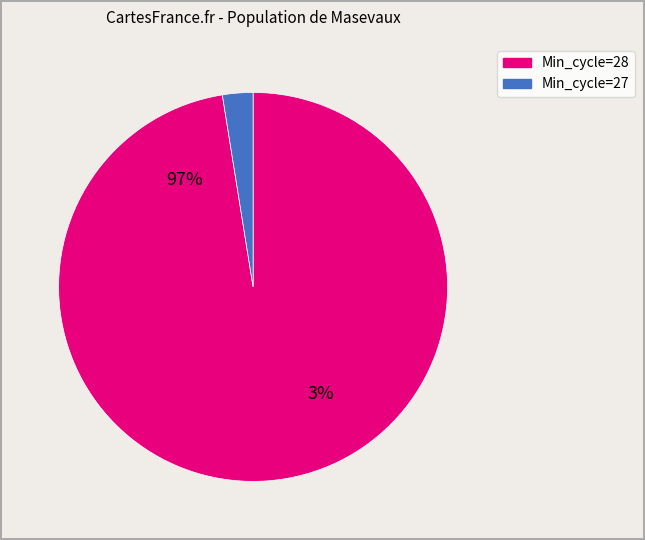

To the nearest percent, what percentage of the pie is 25?

2%